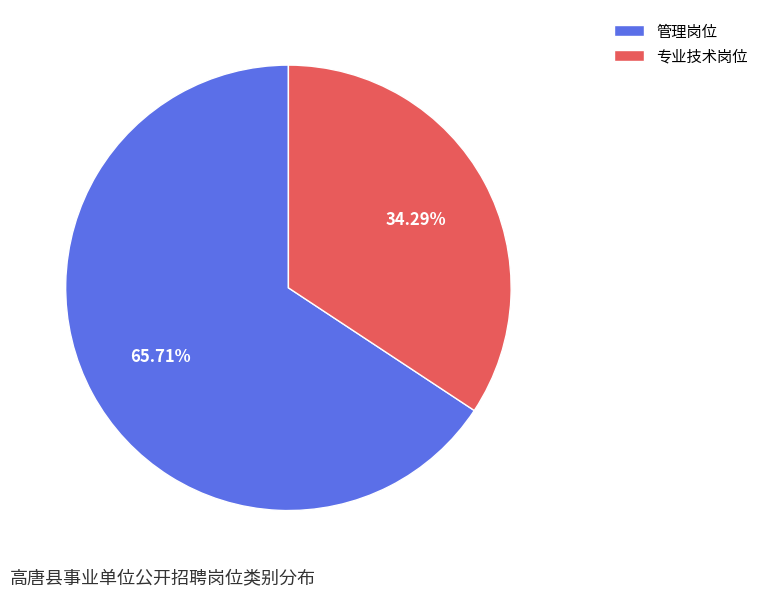

Count the number of slices in the pie.

2